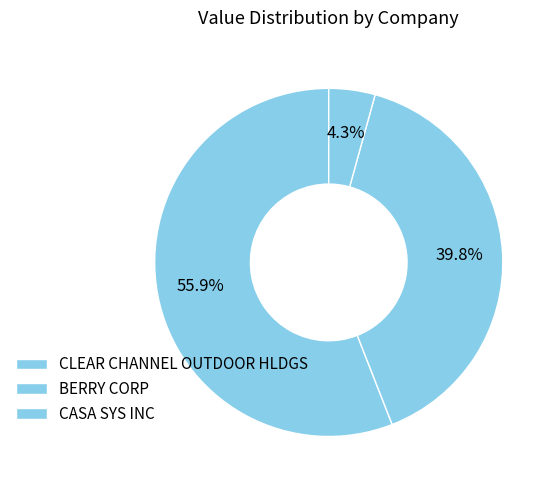

Does any single category account for the majority?

Yes